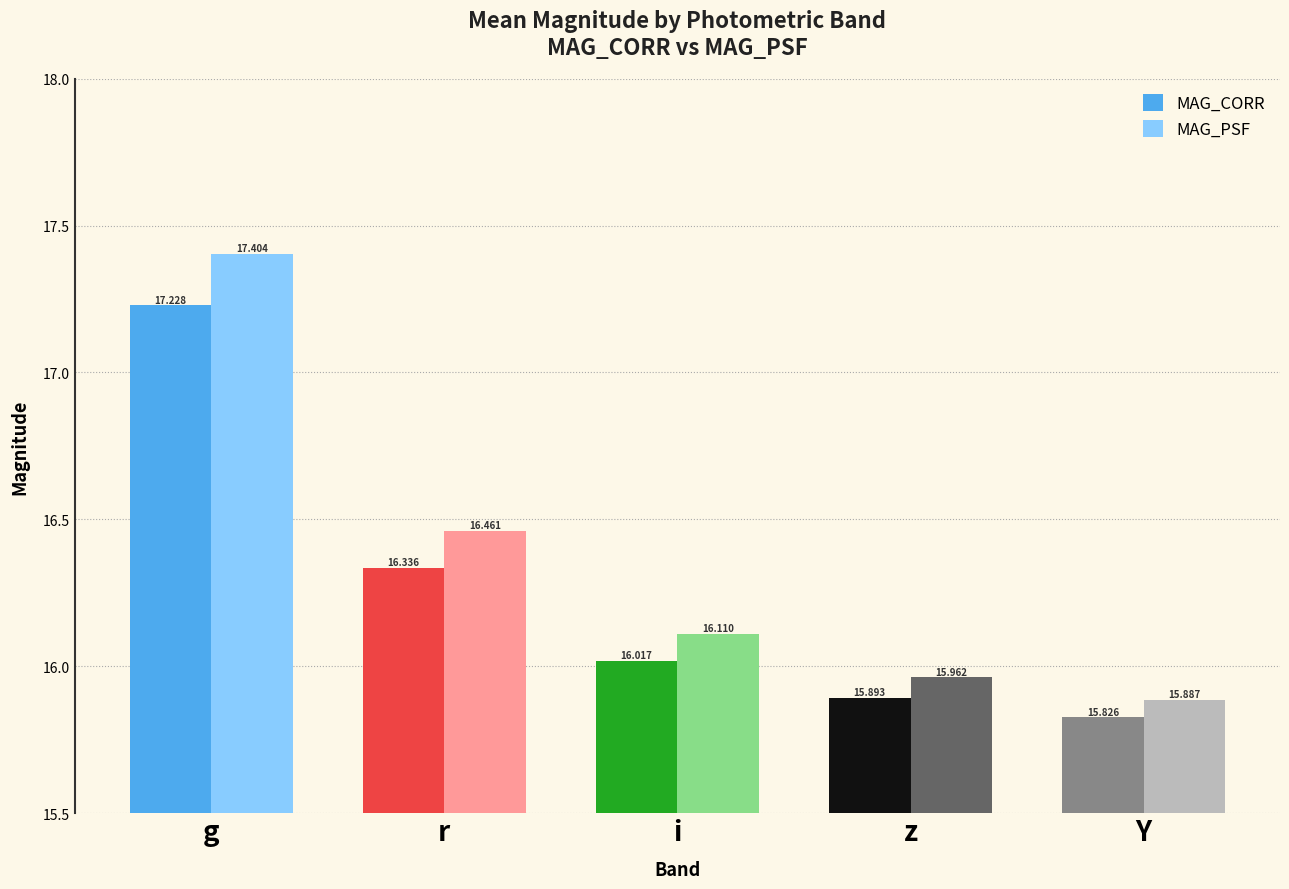

At which label does MAG_PSF reach its peak?

g